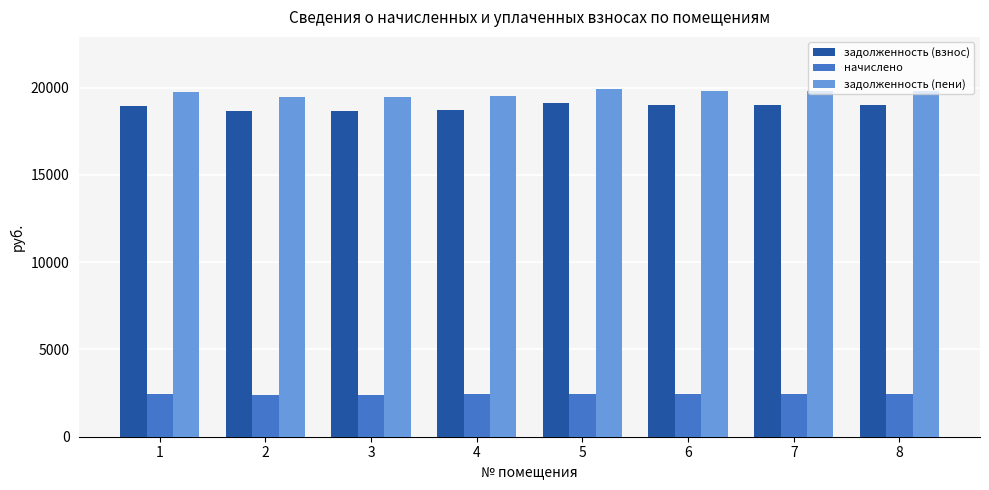

True or false: задолженность (взнос) has a value of 29583.9 at 2.

False